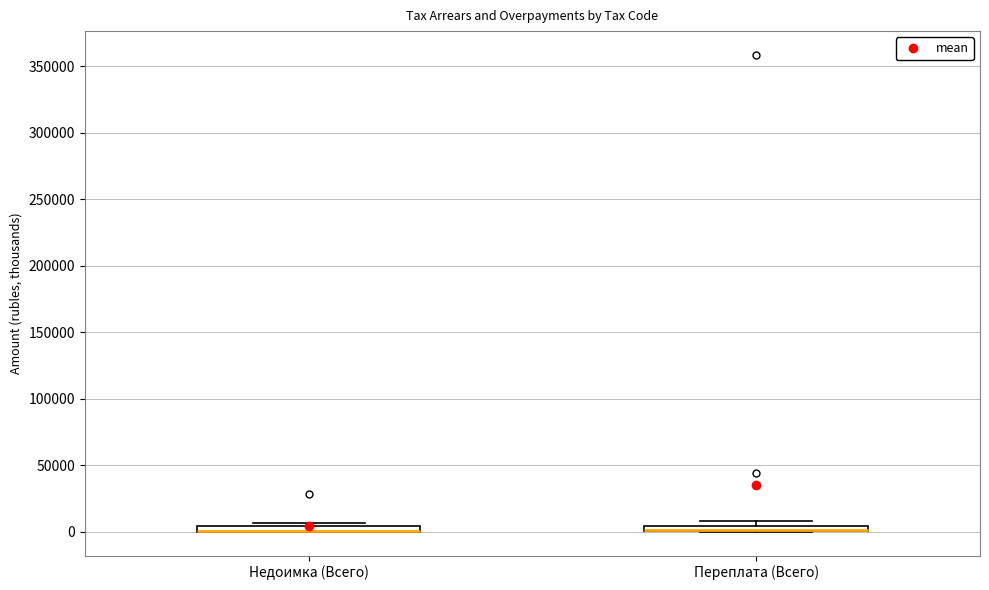

Where is the upper edge of the box for Недоимка (Всего) on the y-axis? The values are not printed on the chart, so give them approximately, as read against the axis.

5000